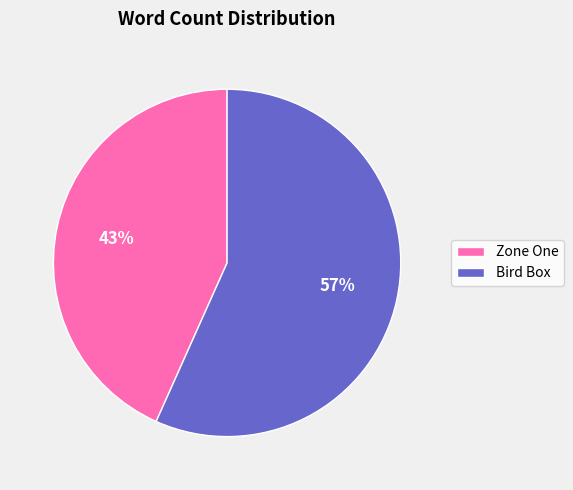

Combined, do Bird Box and Zone One account for over 50%?

Yes